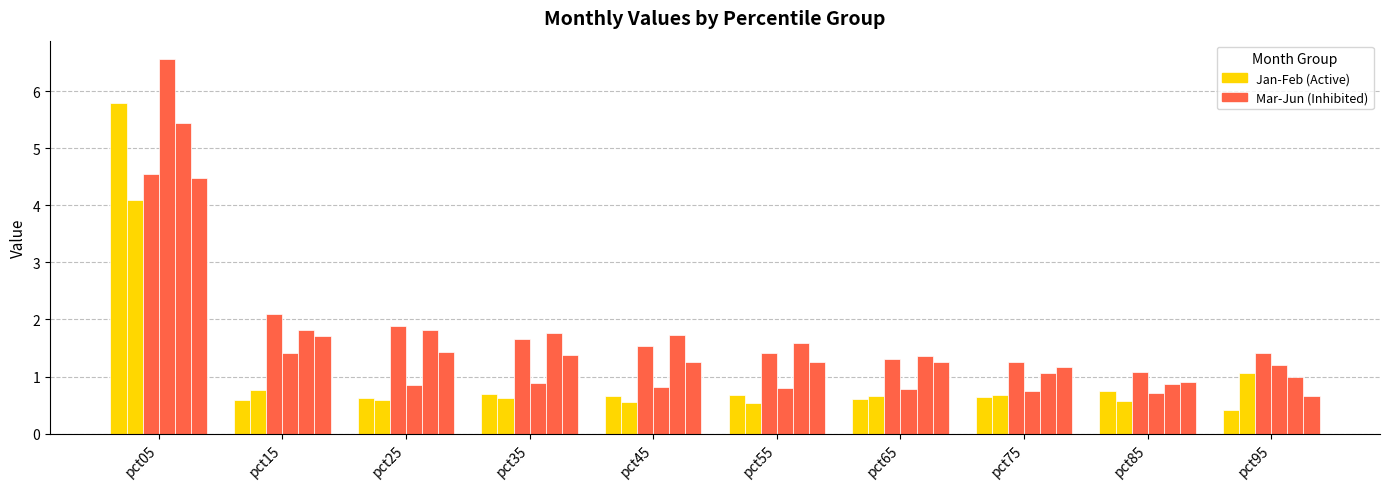

Are the bars grouped side by side (vs. stacked)?

Yes